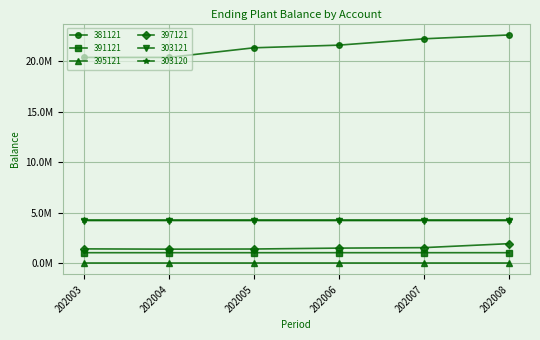

What is the average value of the 381121 series?

21407415.5